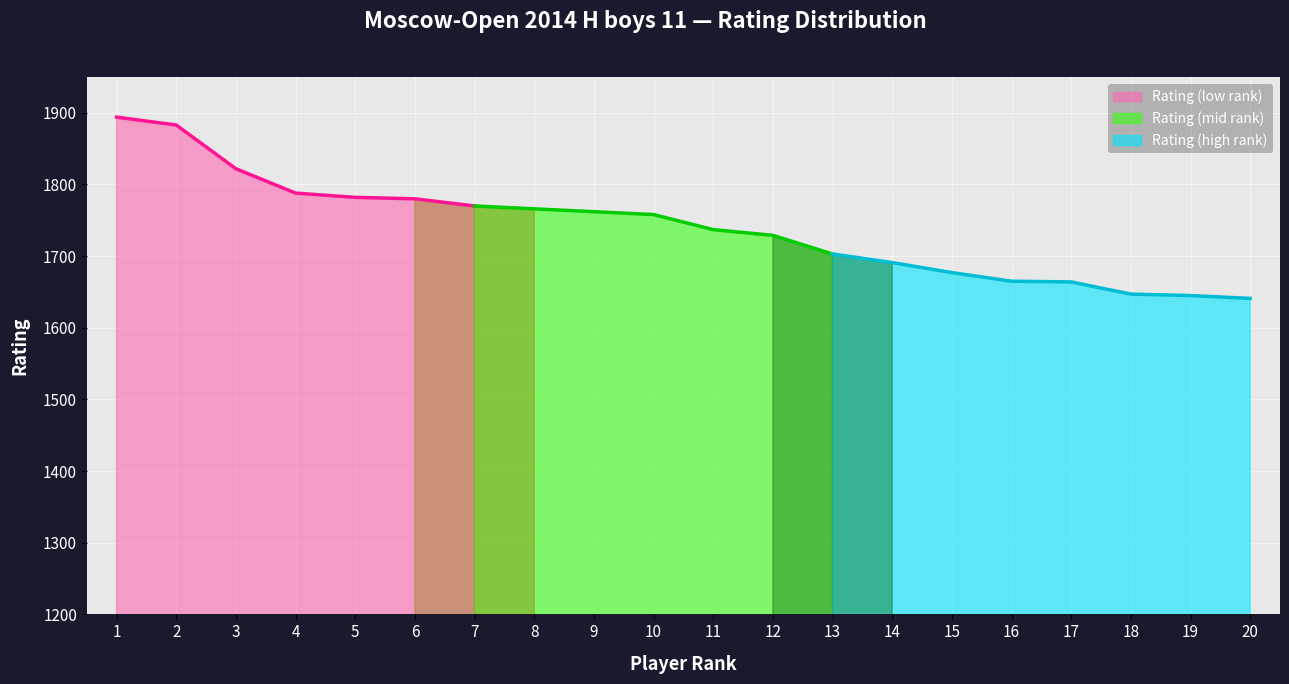

The chart shows a value of 1664 at 17. True or false?

True